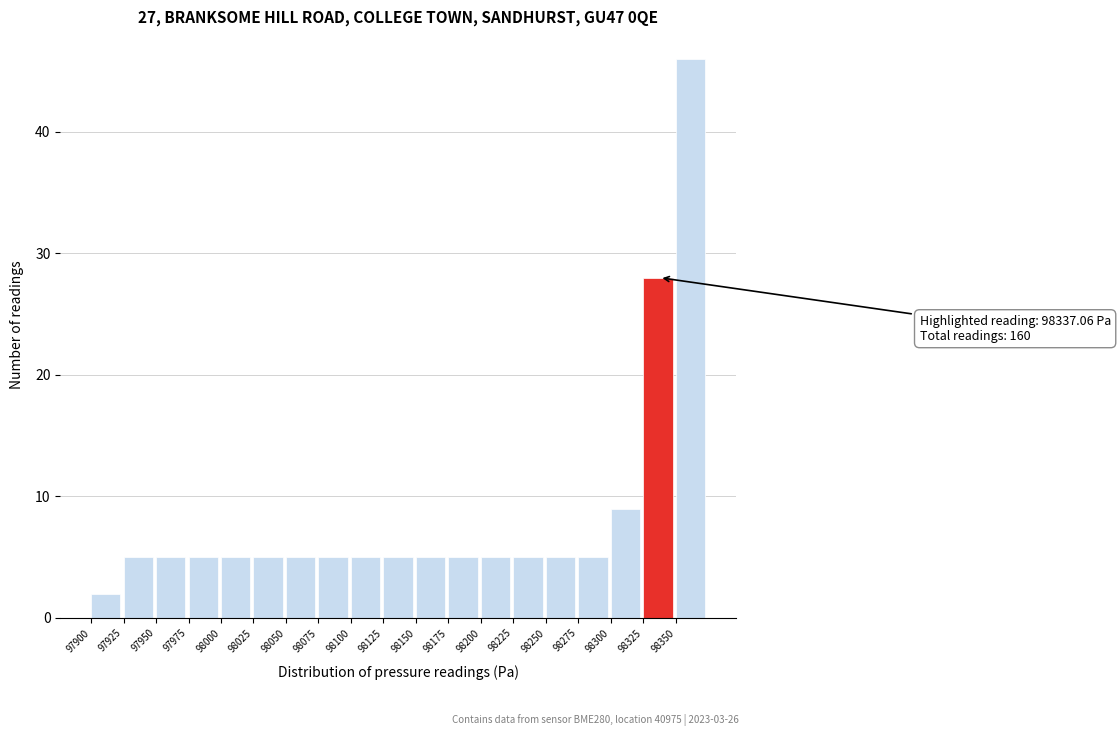

Which range on the x-axis has the tallest bar?

98350 to 98375